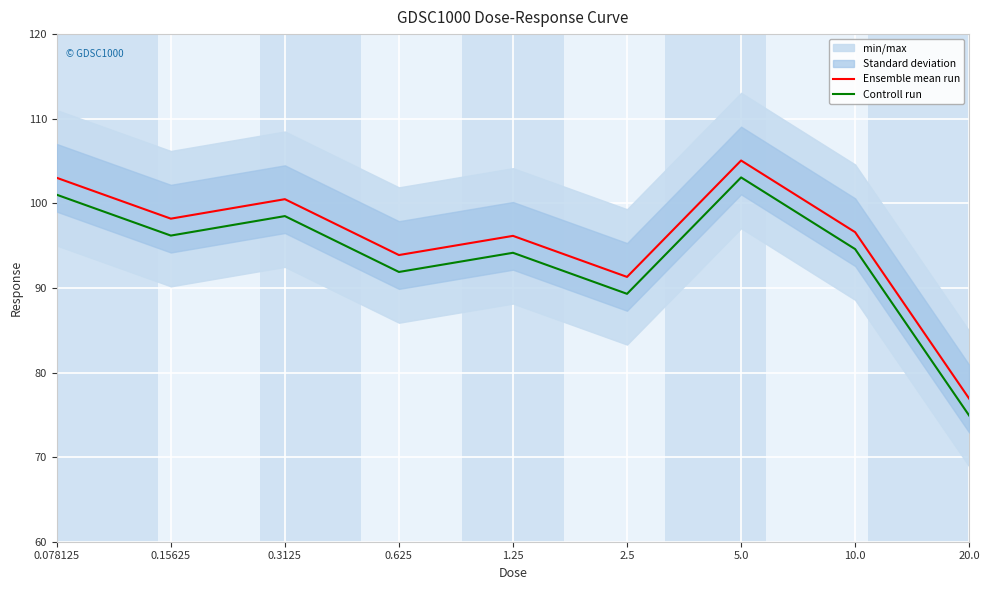

The Controll run series shows 89.3 at 2.5. True or false?

True